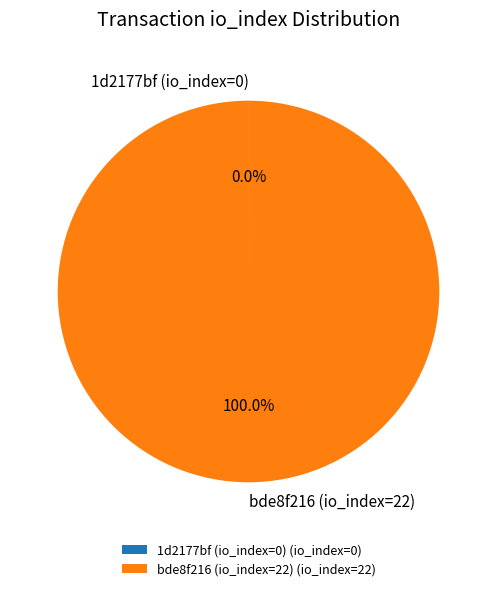

Does bde8f216 (io_index=22) represent more than half of the total?

Yes